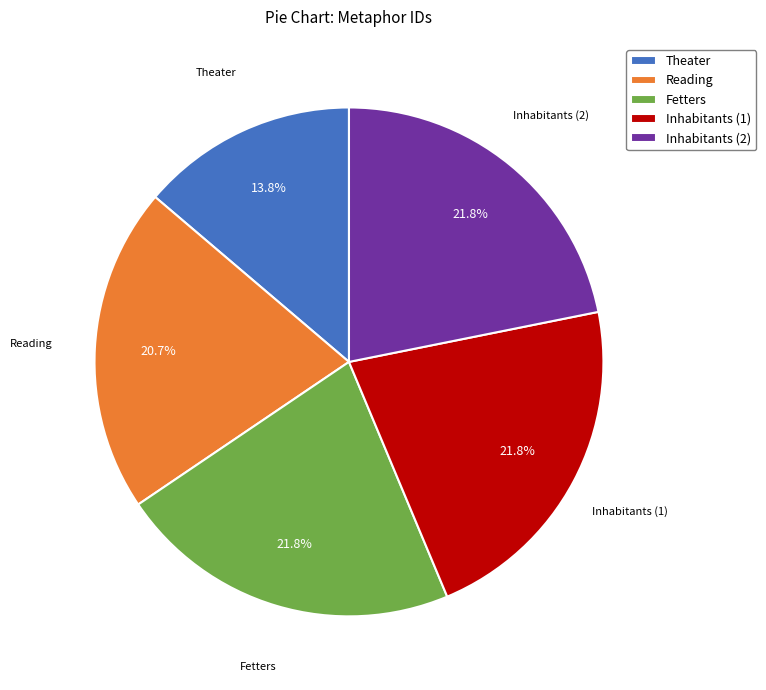

Is Inhabitants (2) the majority of the pie?

No